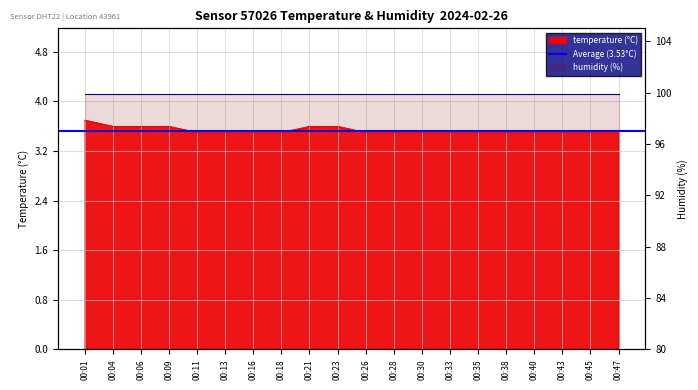

What is the sum of all values?

70.7